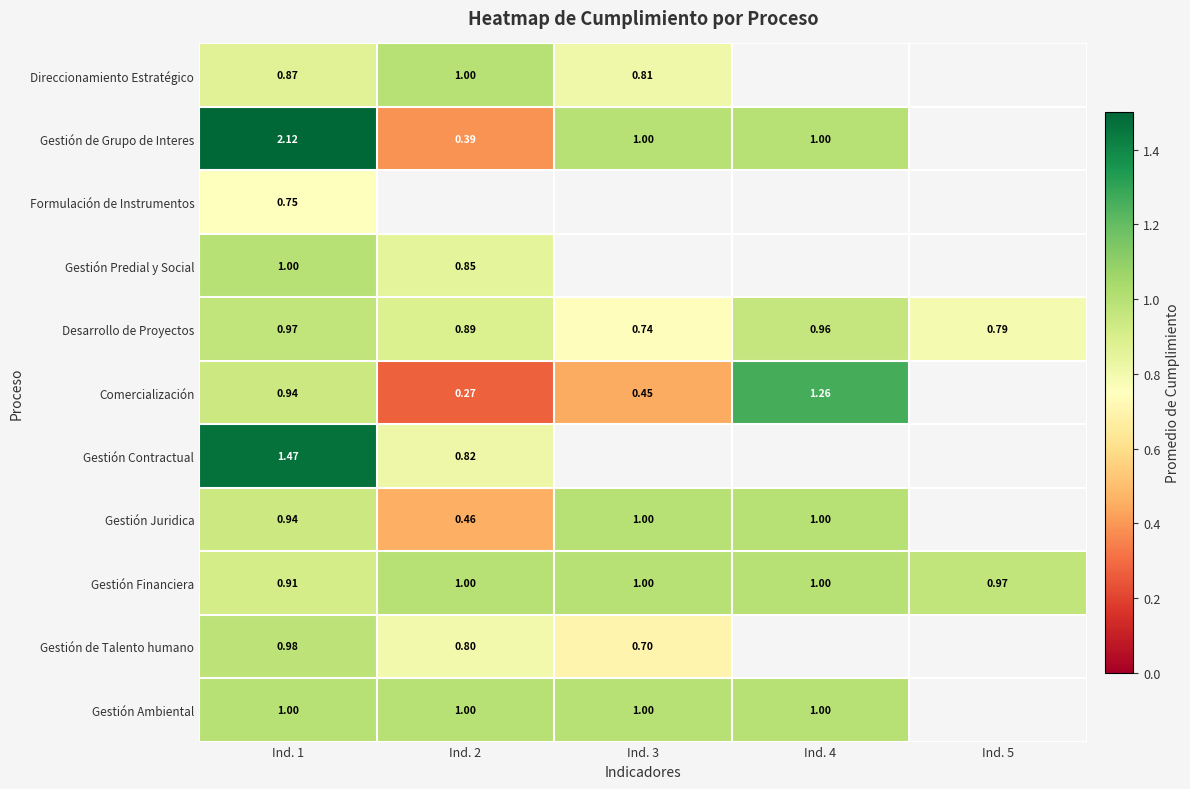

True or false: Direccionamiento Estratégico has a value of 1.0 at Ind. 2.

True